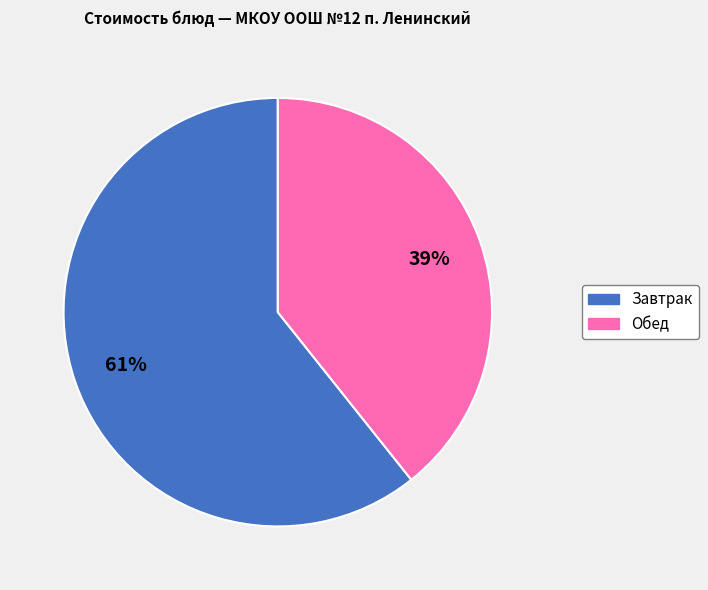

Is there any slice that represents more than half of the pie?

Yes